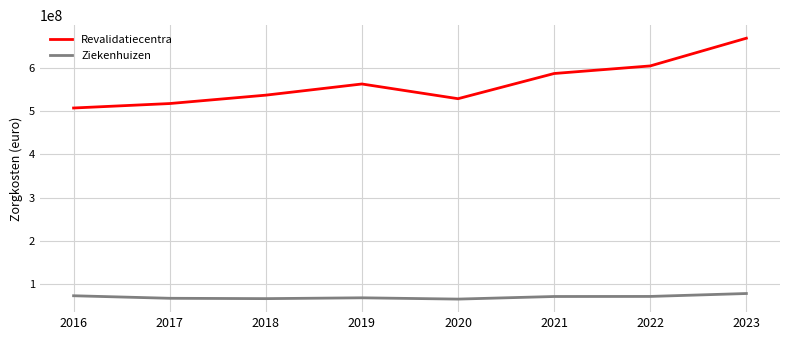

What is the difference between the Ziekenhuizen values at 2016 and 2023?

5187926